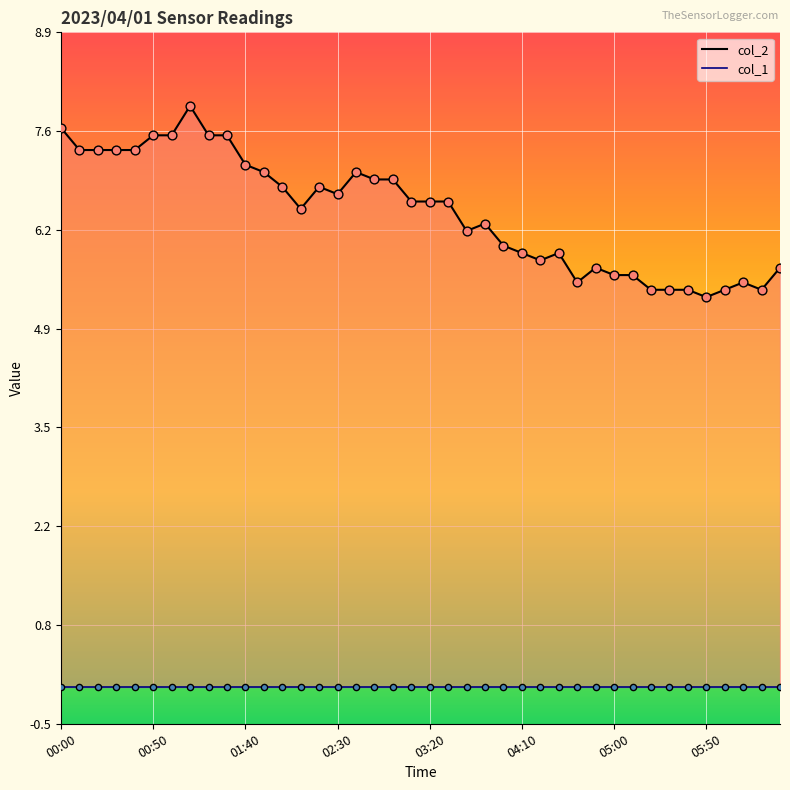

What is the change in value from 04:00 to 05:50?

-0.7